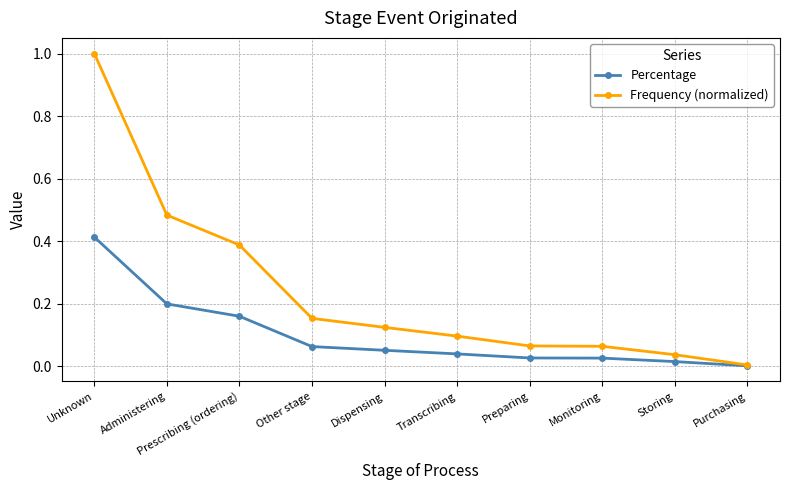

The Frequency (normalized) series shows 0.1 at Transcribing. True or false?

True